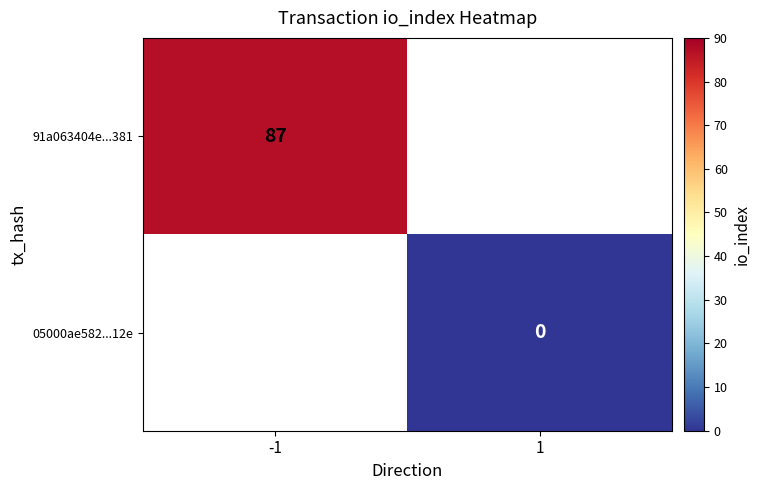

The value of 91a063404e...381 at -1 is 137. True or false?

False